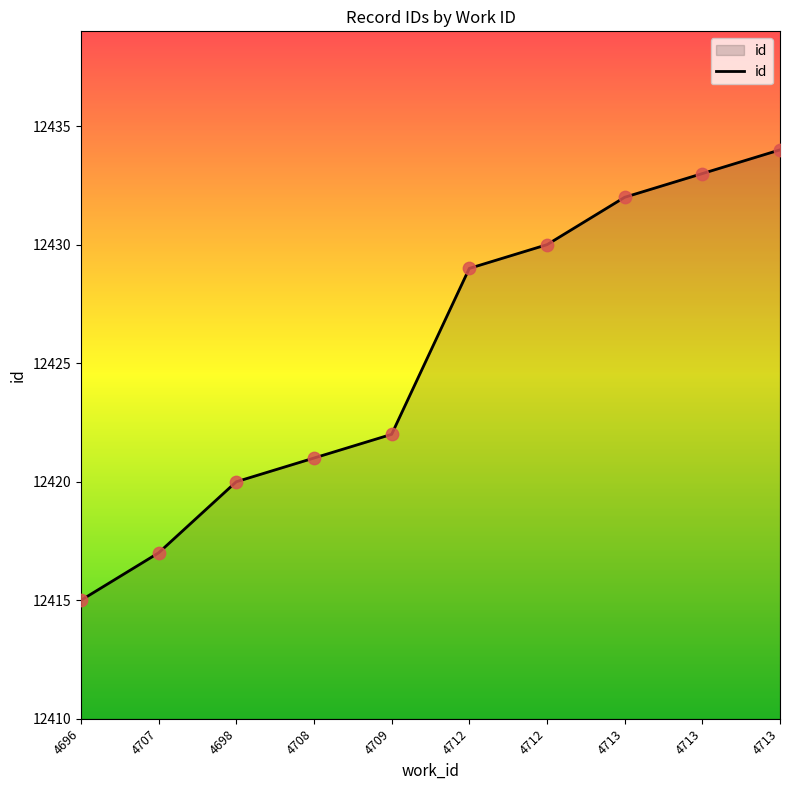

Approximately how many times larger is the value at 4698 compared to 4696?

1.0